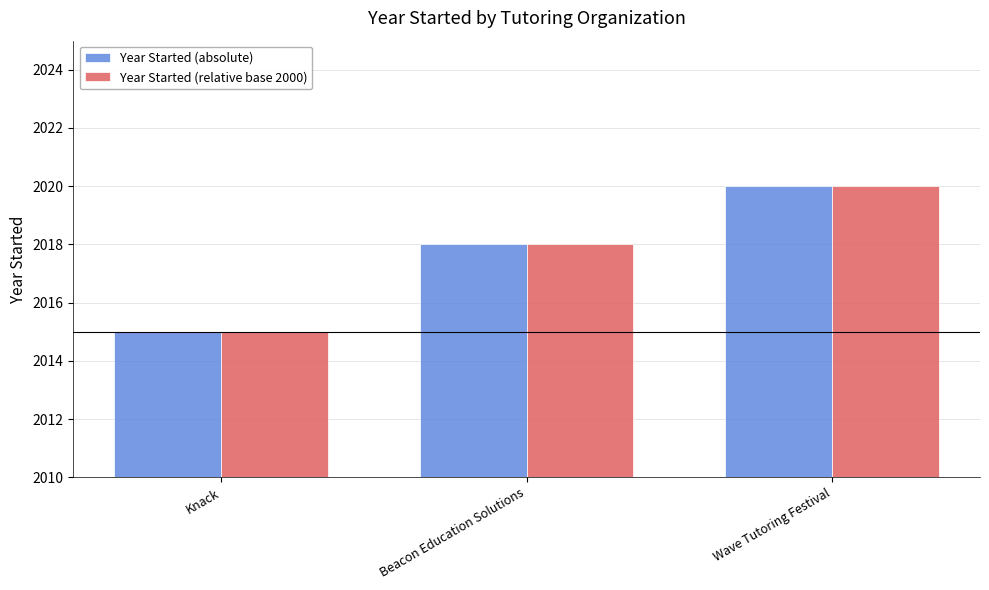

What is the difference between the maximum and minimum values in the Year Started (relative base 2000) series?

5